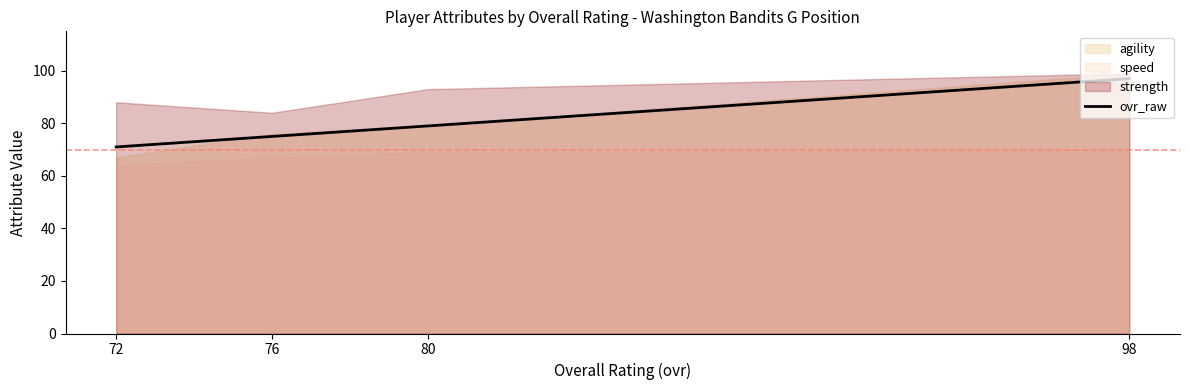

How many data points does each series have?

4